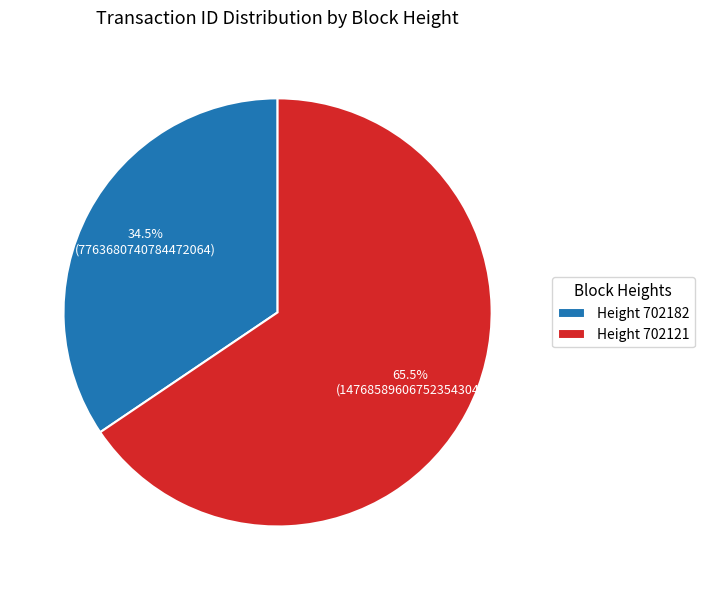

What is the largest slice in the pie chart?

Height 702121